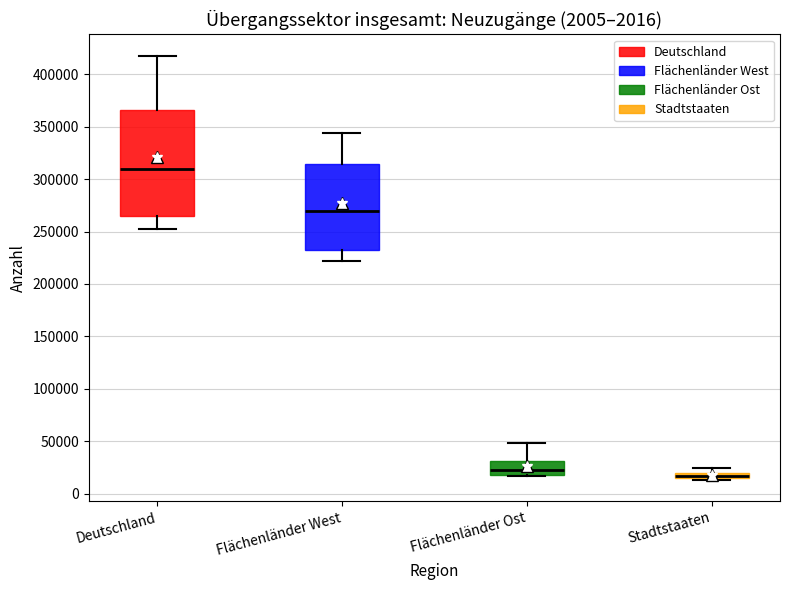

Which box has the highest median line?

Deutschland